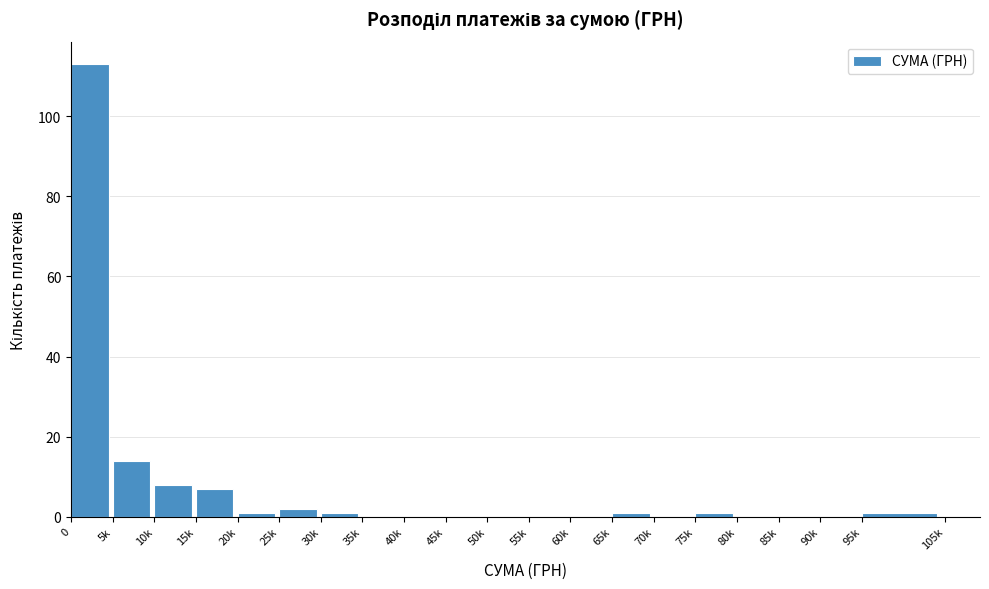

Reading left to right, extract all data points from this chart.

0=113	5k=14	10k=8	15k=7	20k=1	25k=2	30k=1	35k=0	40k=0	45k=0	50k=0	55k=0	60k=0	65k=1	70k=0	75k=1	80k=0	85k=0	90k=0	95k=1